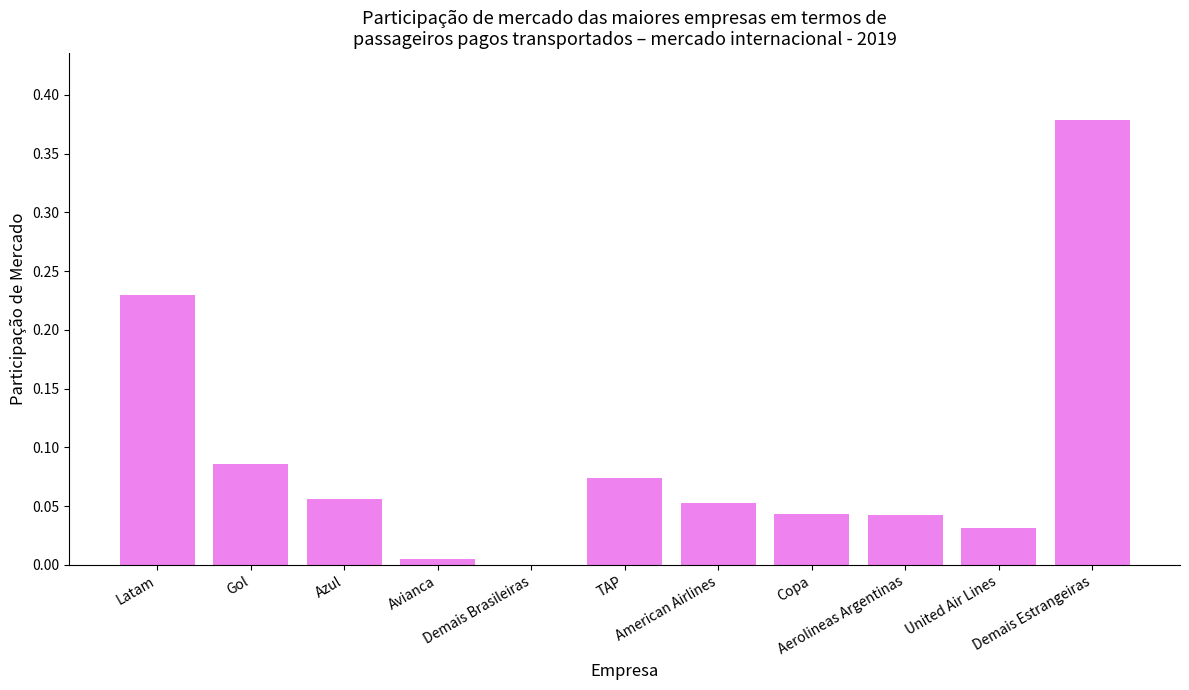

The chart shows a value of 0.2 at Latam. True or false?

True